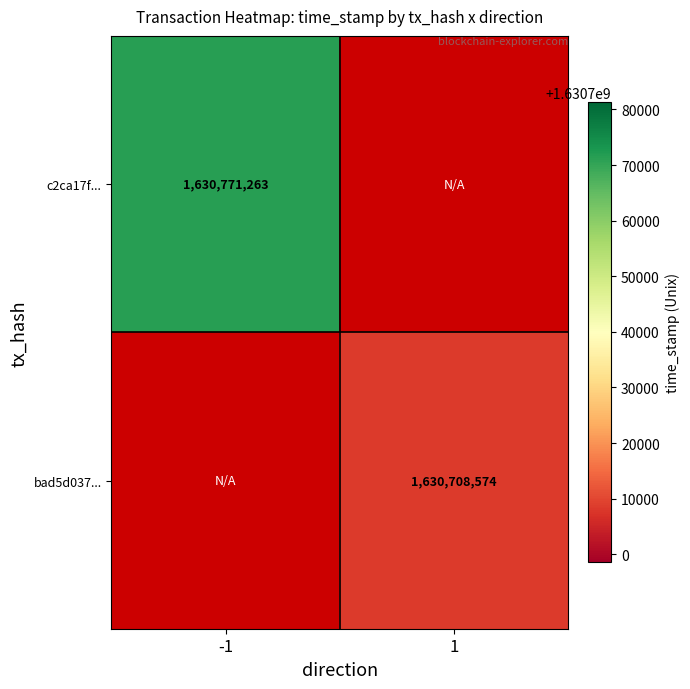

The value of bad5d037... at 1 is 1630708574. True or false?

True